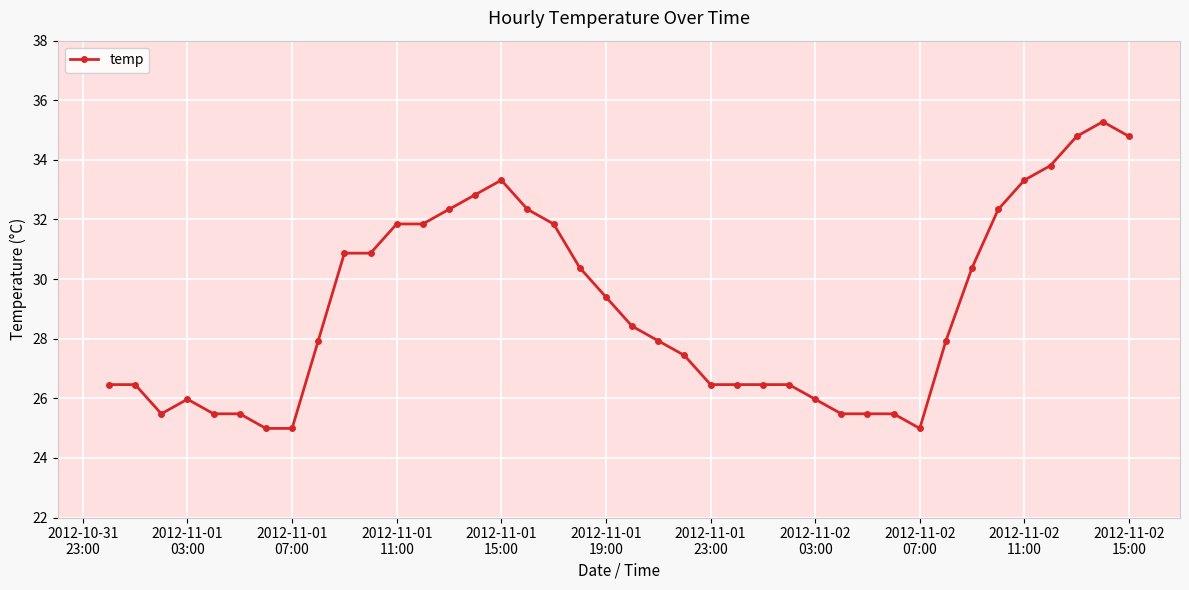

Count the number of data series in this chart.

1